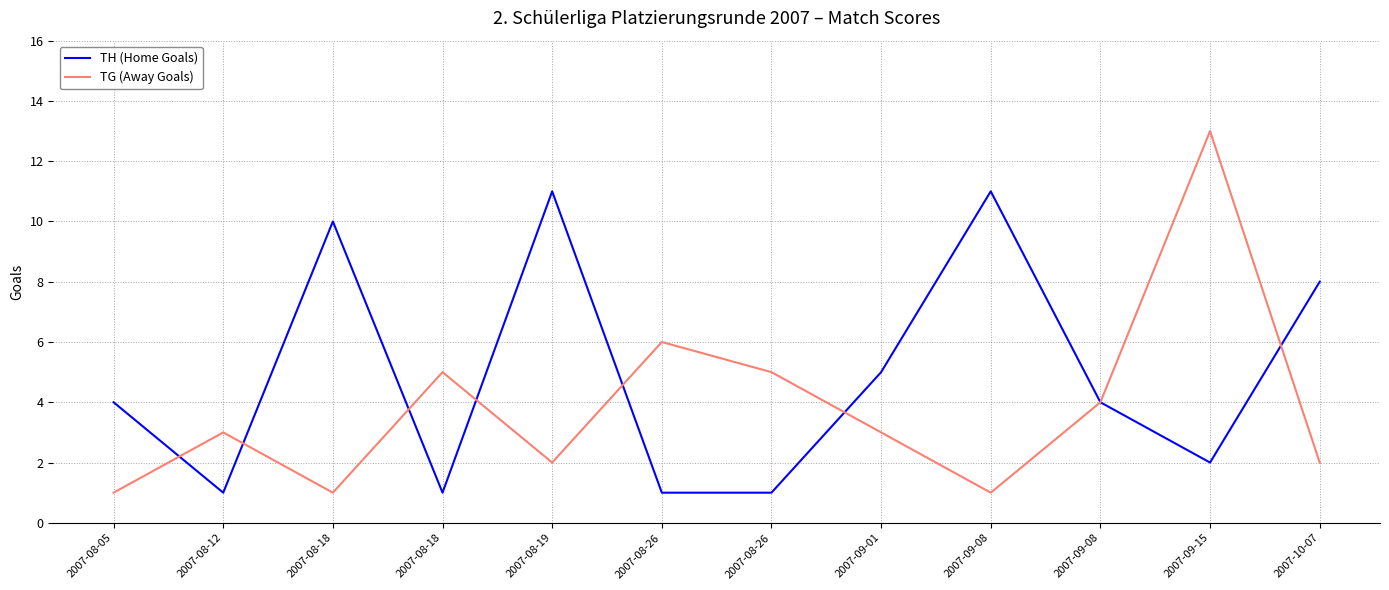

What is the difference between the maximum and minimum values in the TH (Home Goals) series?

10